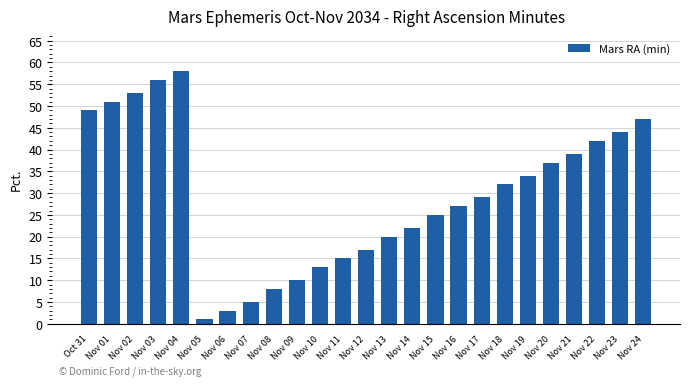

What is the sum of the values at Nov 20 and Nov 01?

88